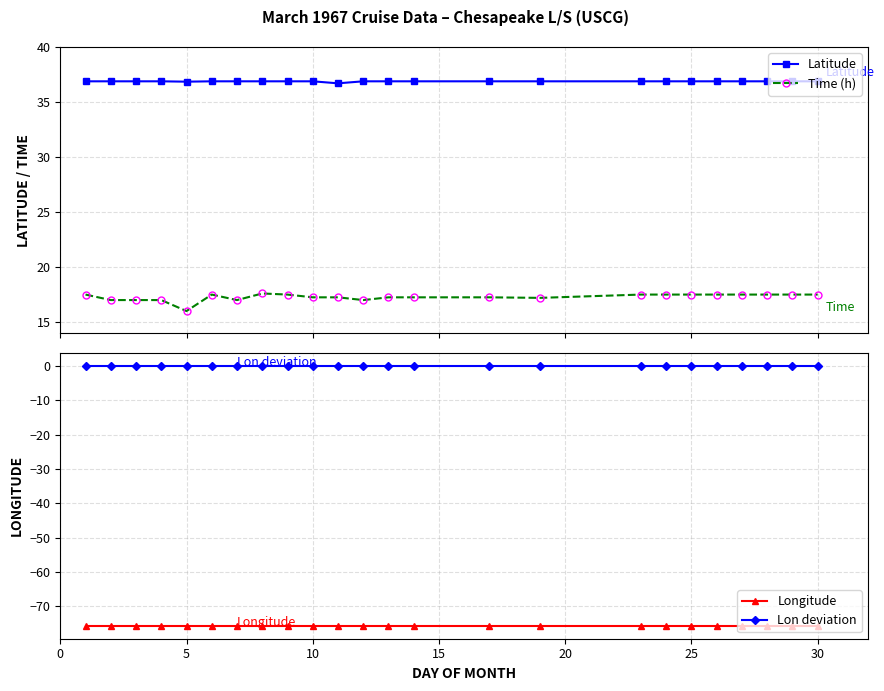

What is the highest value of the Latitude series?

36.9